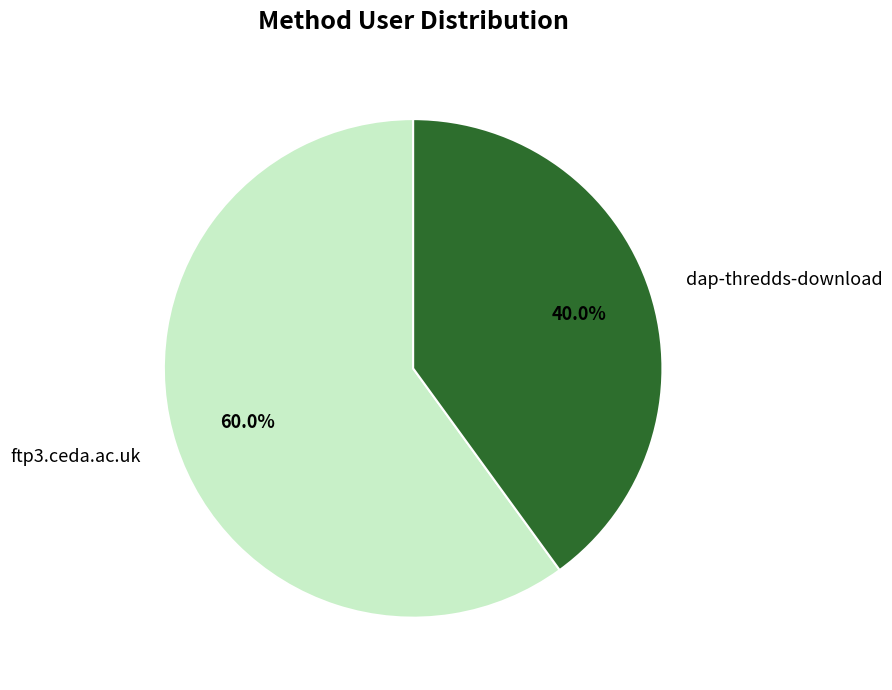

What portion of the pie excludes dap-thredds-download?

60.0%